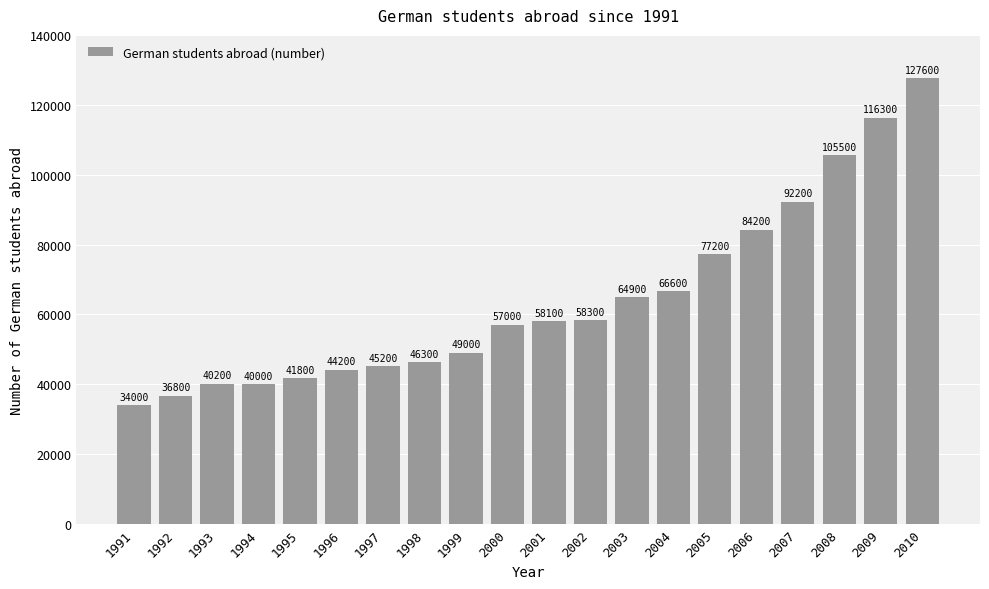

How many series are shown in this chart?

1